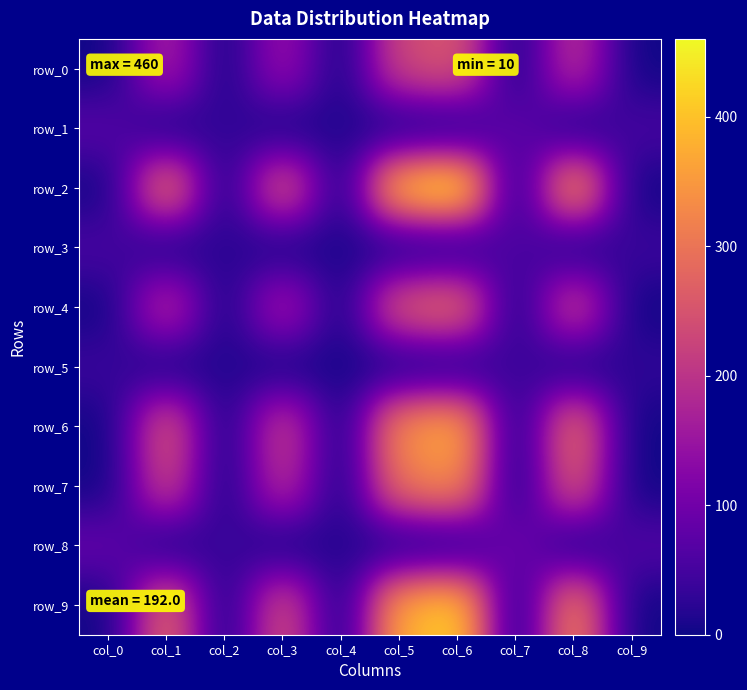

What is the sum of all row_1 values?

270